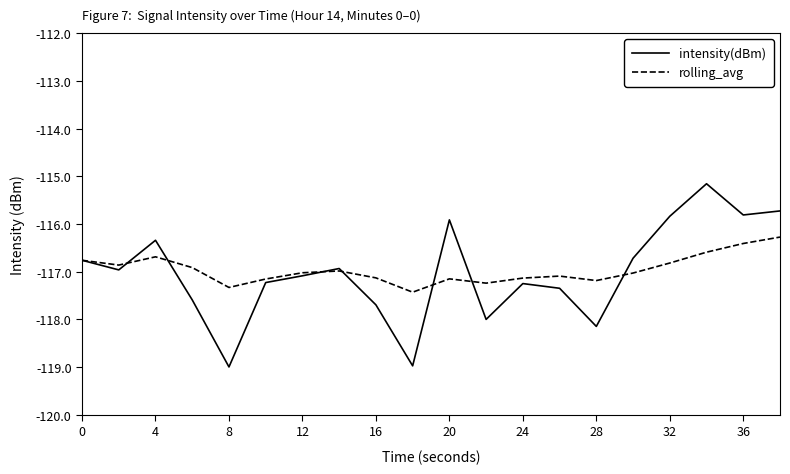

What is the maximum value shown in the chart?

-115.2